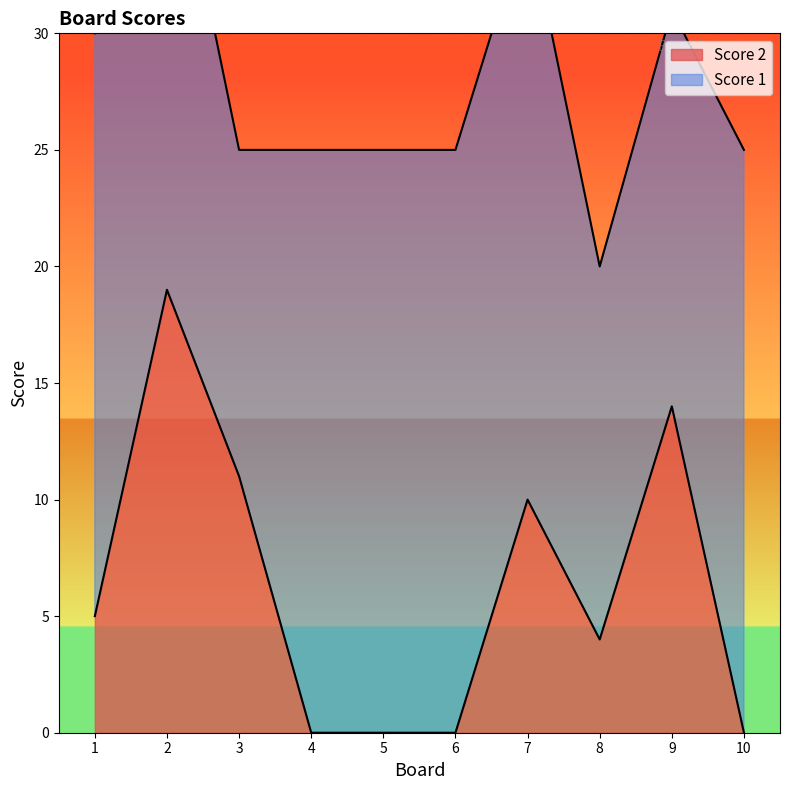

What is the change in value from 7 to 9?

+4